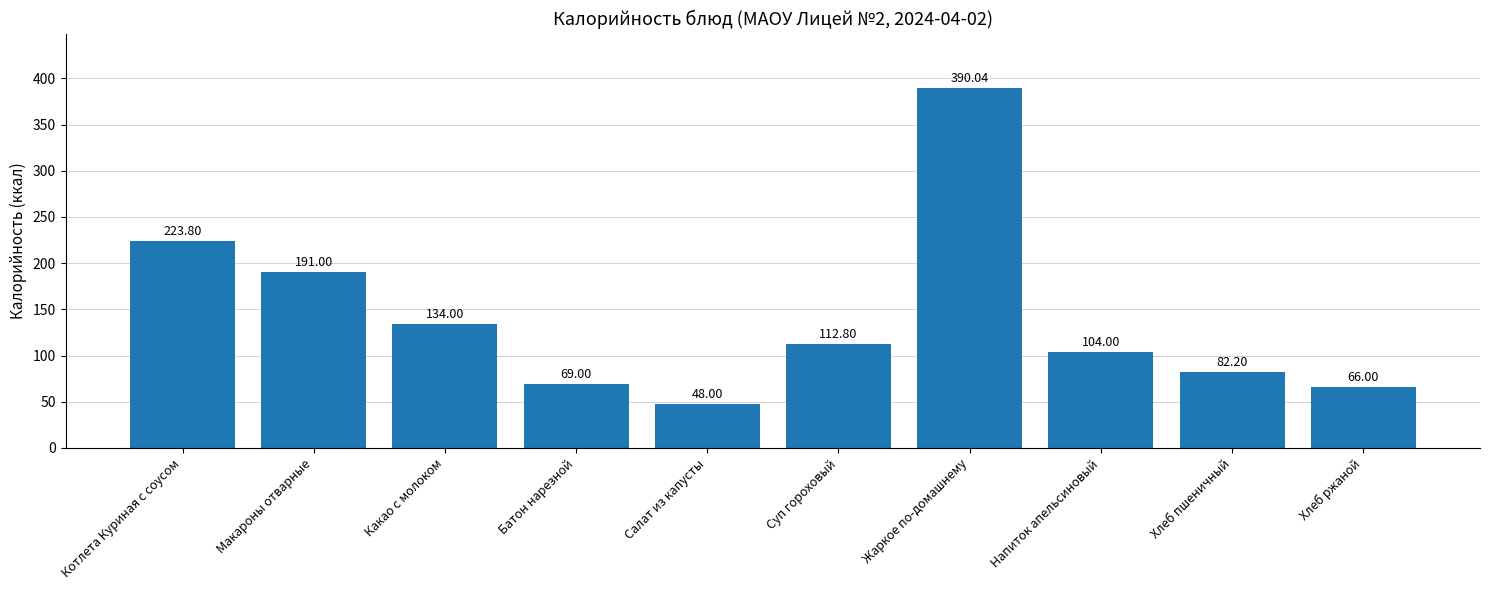

What is the minimum value shown in the chart?

48.0